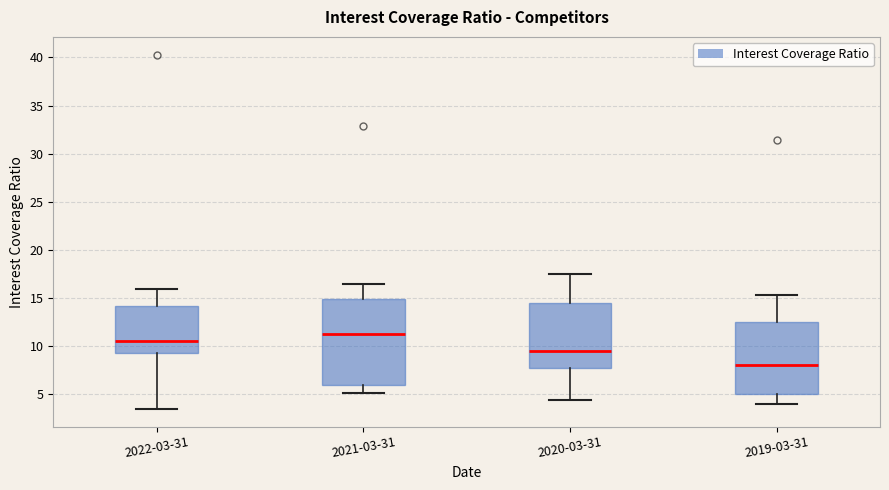

Reading left to right, transcribe this box plot: for each box, give where its median line is, the range the box spans, and where its two whiskers end, as read against the y-axis. The values are not printed on the chart, so give them approximately, as read against the axis.

2022-03-31: median 10.5, box 9.5 to 14.0, whiskers 3.5 to 16.0
2021-03-31: median 11.0, box 6.0 to 15.0, whiskers 5.0 to 16.5
2020-03-31: median 9.5, box 7.5 to 14.5, whiskers 4.5 to 17.5
2019-03-31: median 8.0, box 5.0 to 12.5, whiskers 4.0 to 15.5